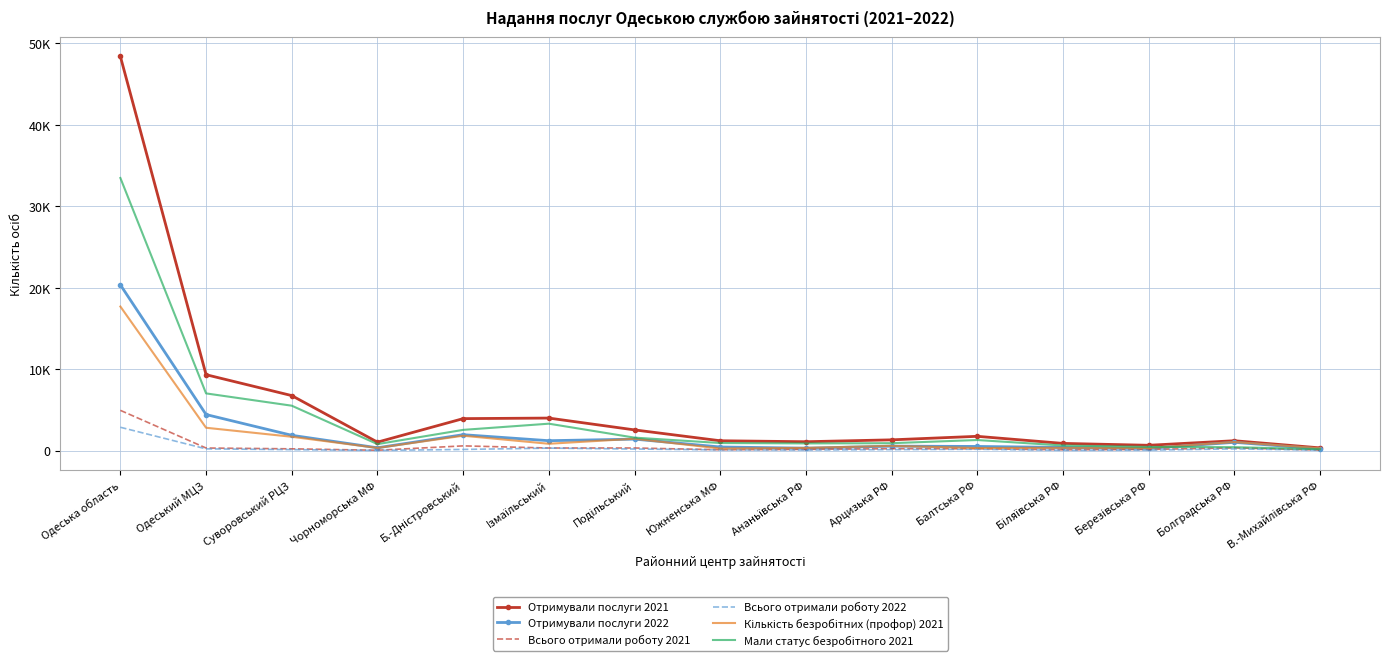

How many data points in Всього отримали роботу 2021 are above 215?

7